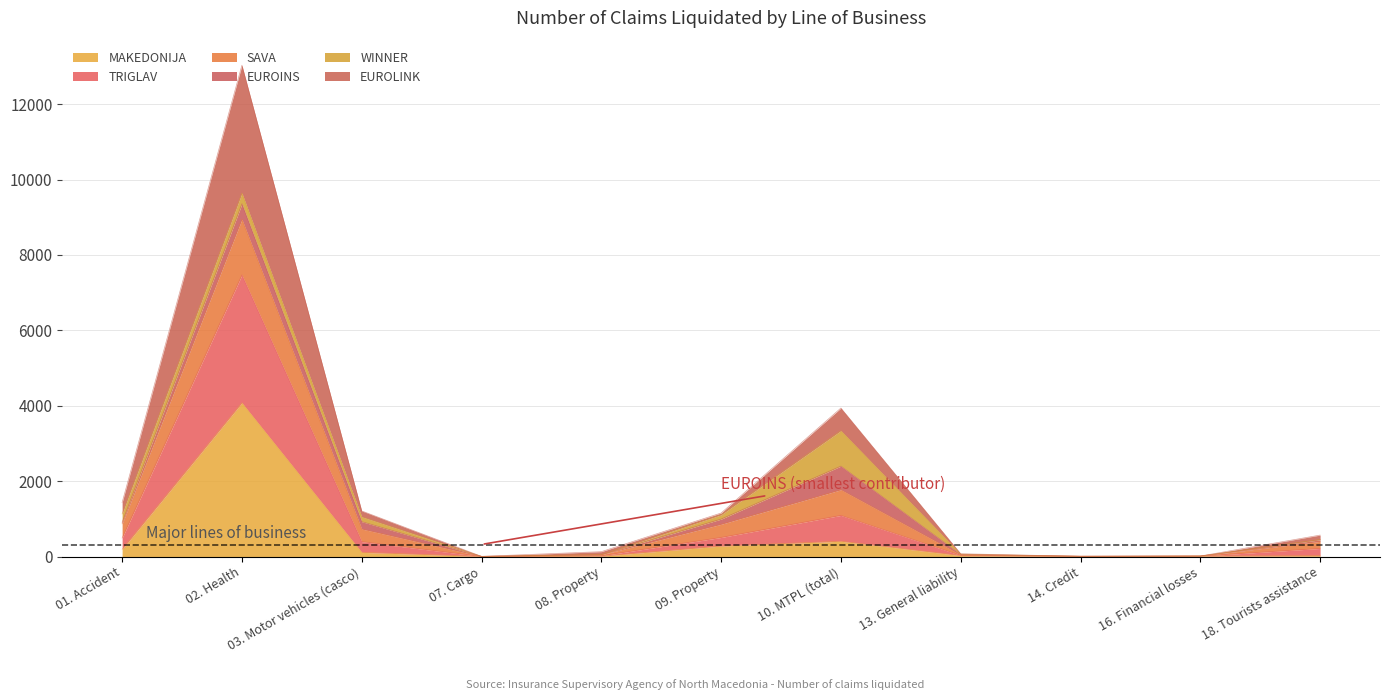

At which category is the sum across all series the highest?

02. Health